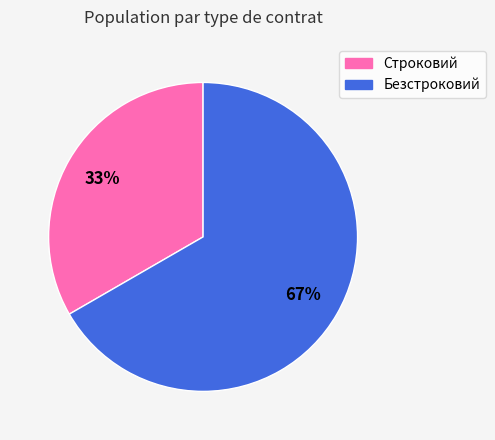

The Безстроковий slice represents 72% of the pie. True or false?

False